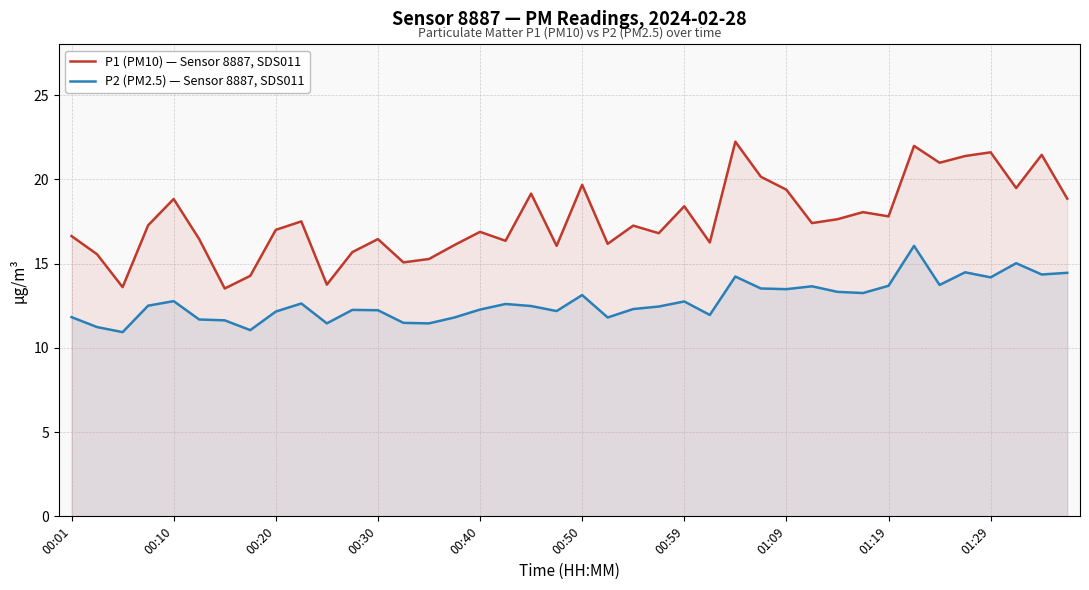

What is the difference between the maximum and minimum values in the P2 (PM2.5) — Sensor 8887, SDS011 series?

5.1